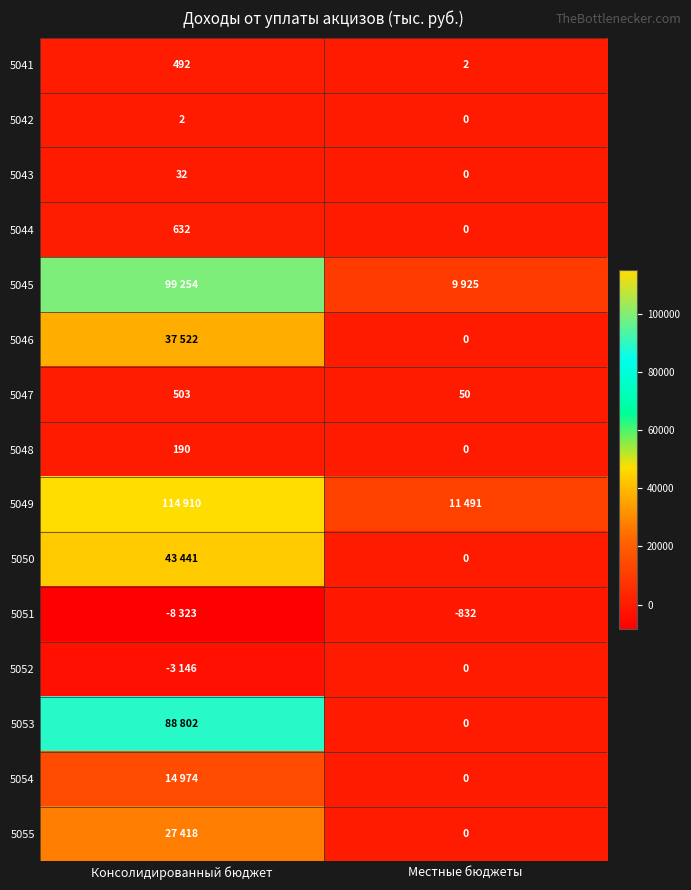

What is the sum of all 5047 values?

553